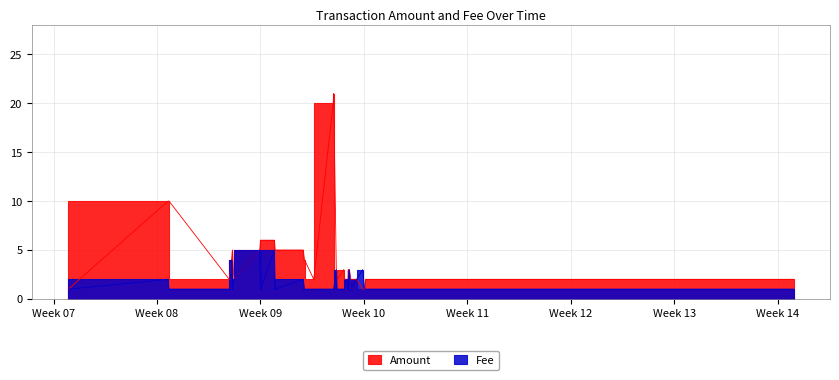

What is the sum of the Amount values at 2017-03-02 14:36:19 and 2017-03-05 22:04:14?

3.0